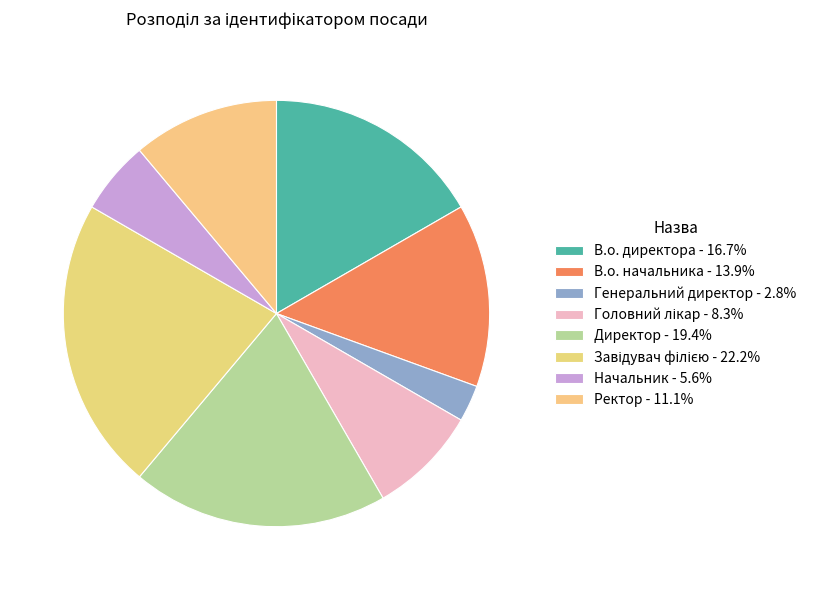

How many slices are in this pie chart?

8